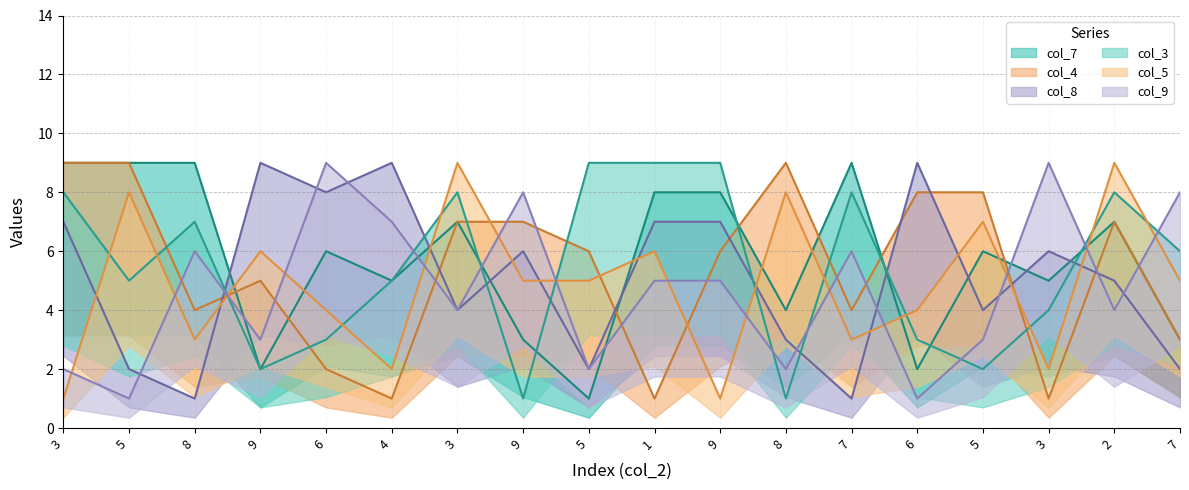

The value of col_3 at 2 is 11. True or false?

False